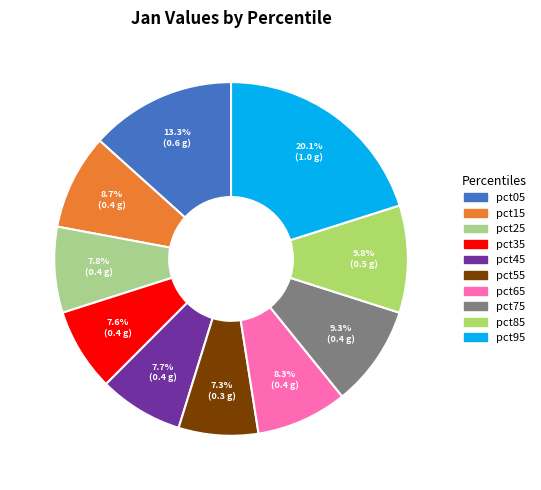

To the nearest percent, what is the combined percentage of pct45 and pct05?

21%